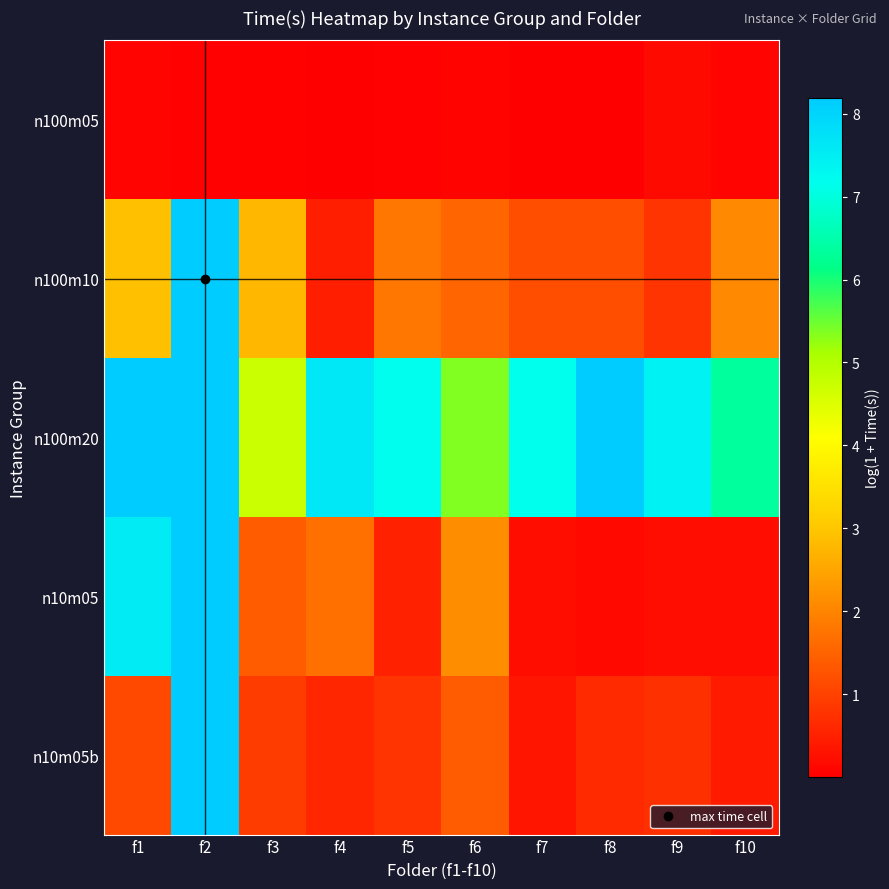

Reading left to right, what are all the values shown in this chart?

n100m05: f1=0.1	f2=0.0	f3=0.0	f4=0.0	f5=0.0	f6=0.1	f7=0.0	f8=0.0	f9=0.2	f10=0.1
n100m10: f1=2.9	f2=8.2	f3=2.8	f4=0.5	f5=1.8	f6=1.5	f7=1.2	f8=1.2	f9=0.8	f10=2.1
n100m20: f1=8.2	f2=8.2	f3=4.7	f4=7.6	f5=7.2	f6=5.4	f7=7.1	f8=8.2	f9=7.4	f10=6.4
n10m05: f1=7.6	f2=8.2	f3=1.4	f4=1.7	f5=0.5	f6=2.1	f7=0.2	f8=0.1	f9=0.2	f10=0.2
n10m05b: f1=1.1	f2=8.2	f3=0.9	f4=0.6	f5=0.8	f6=1.4	f7=0.3	f8=0.6	f9=0.7	f10=0.4